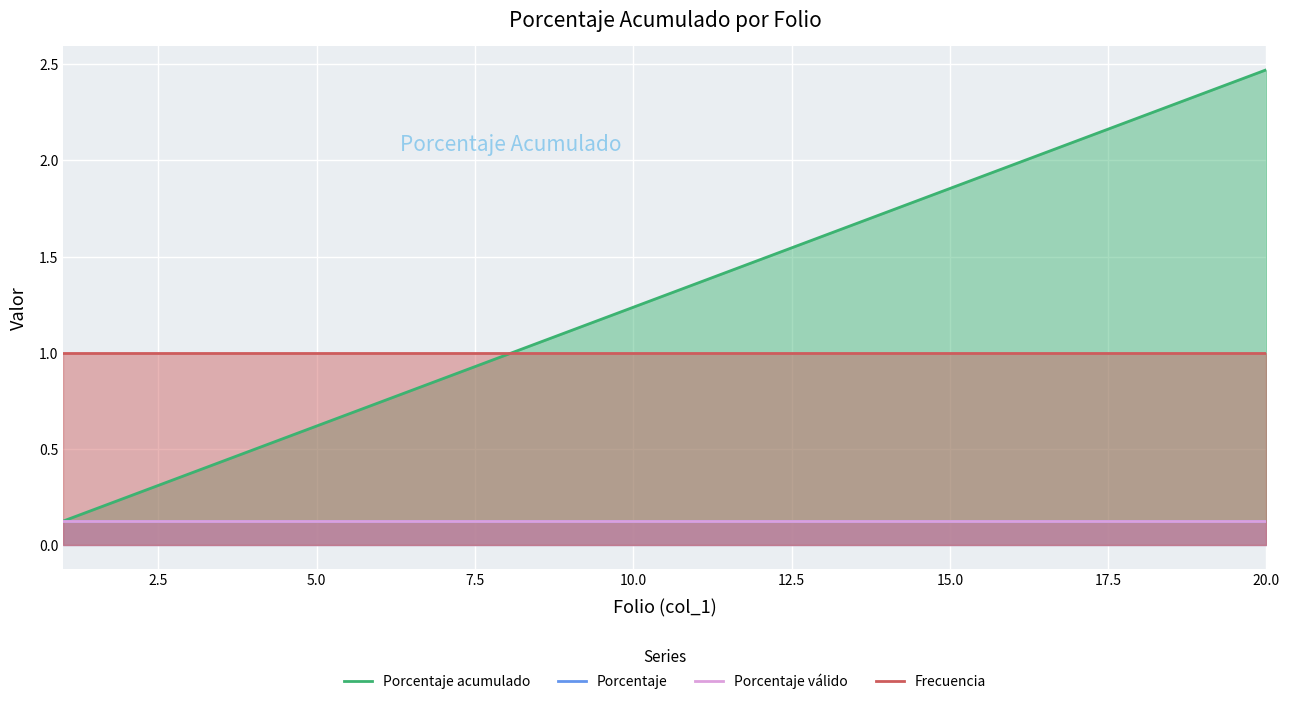

At how many categories does at least one series exceed 1?

12